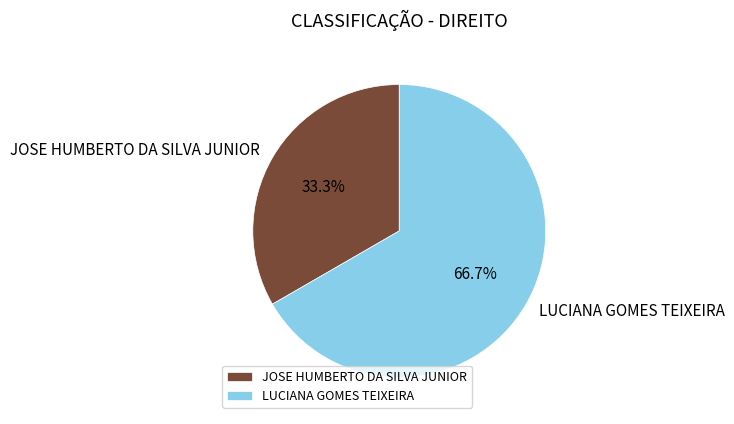

To the nearest percent, what portion does LUCIANA GOMES TEIXEIRA represent?

67%